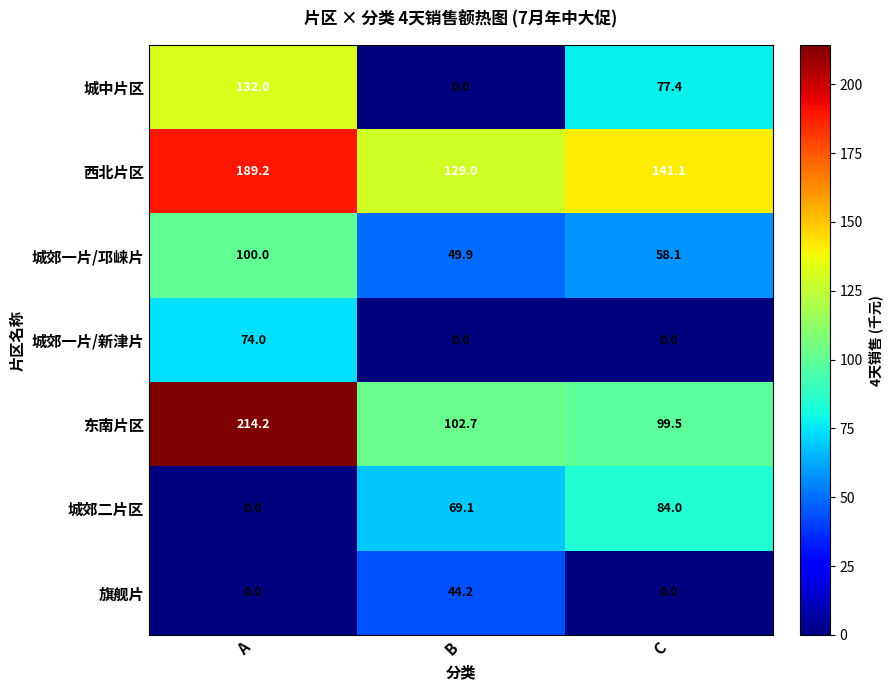

What is the total value across all series at A?

709.4